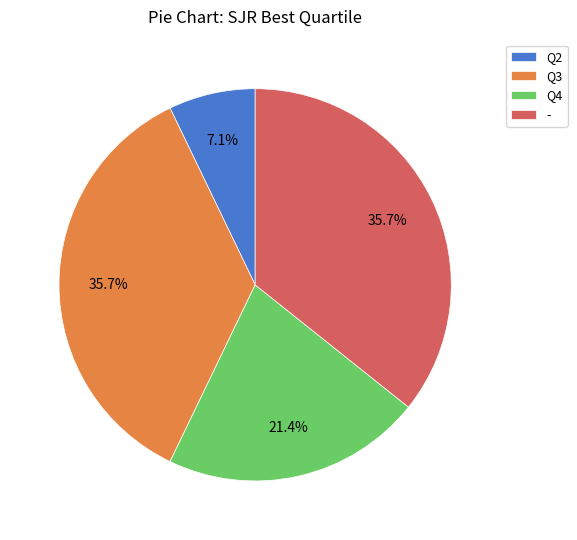

Between Q4 and Q2, which is larger?

Q4